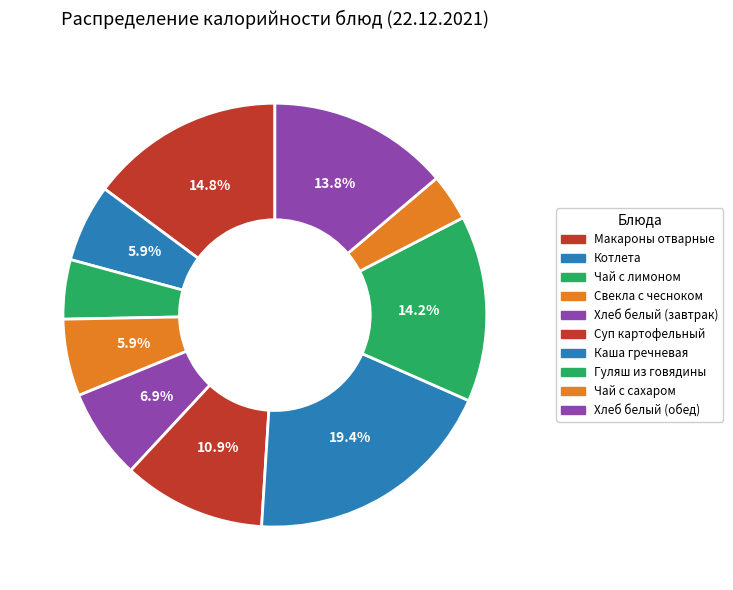

Rank the categories by value from highest to lowest.

Каша гречневая, Макароны отварные, Гуляш из говядины, Хлеб белый (обед), Суп картофельный, Хлеб белый (завтрак), Котлета, Свекла с чесноком, Чай с лимоном, Чай с сахаром